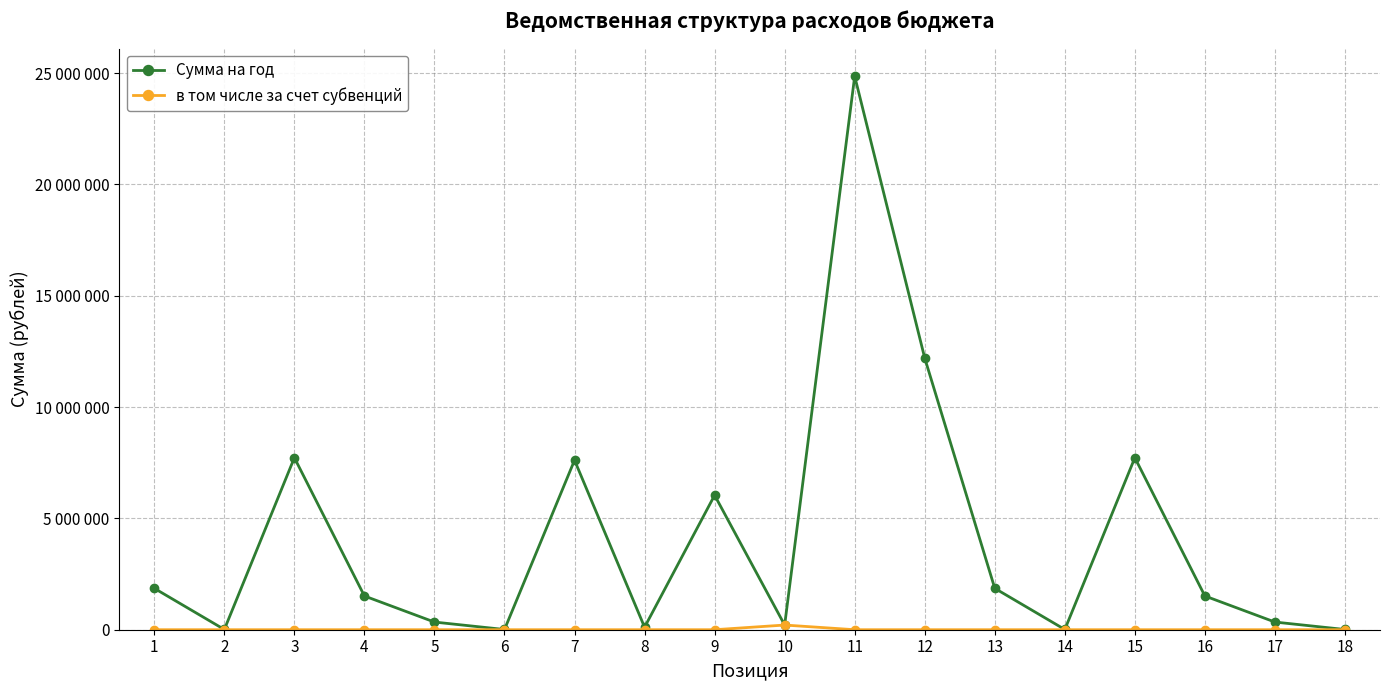

At 6, list the series in order from largest to smallest.

Сумма на год, в том числе за счет субвенций